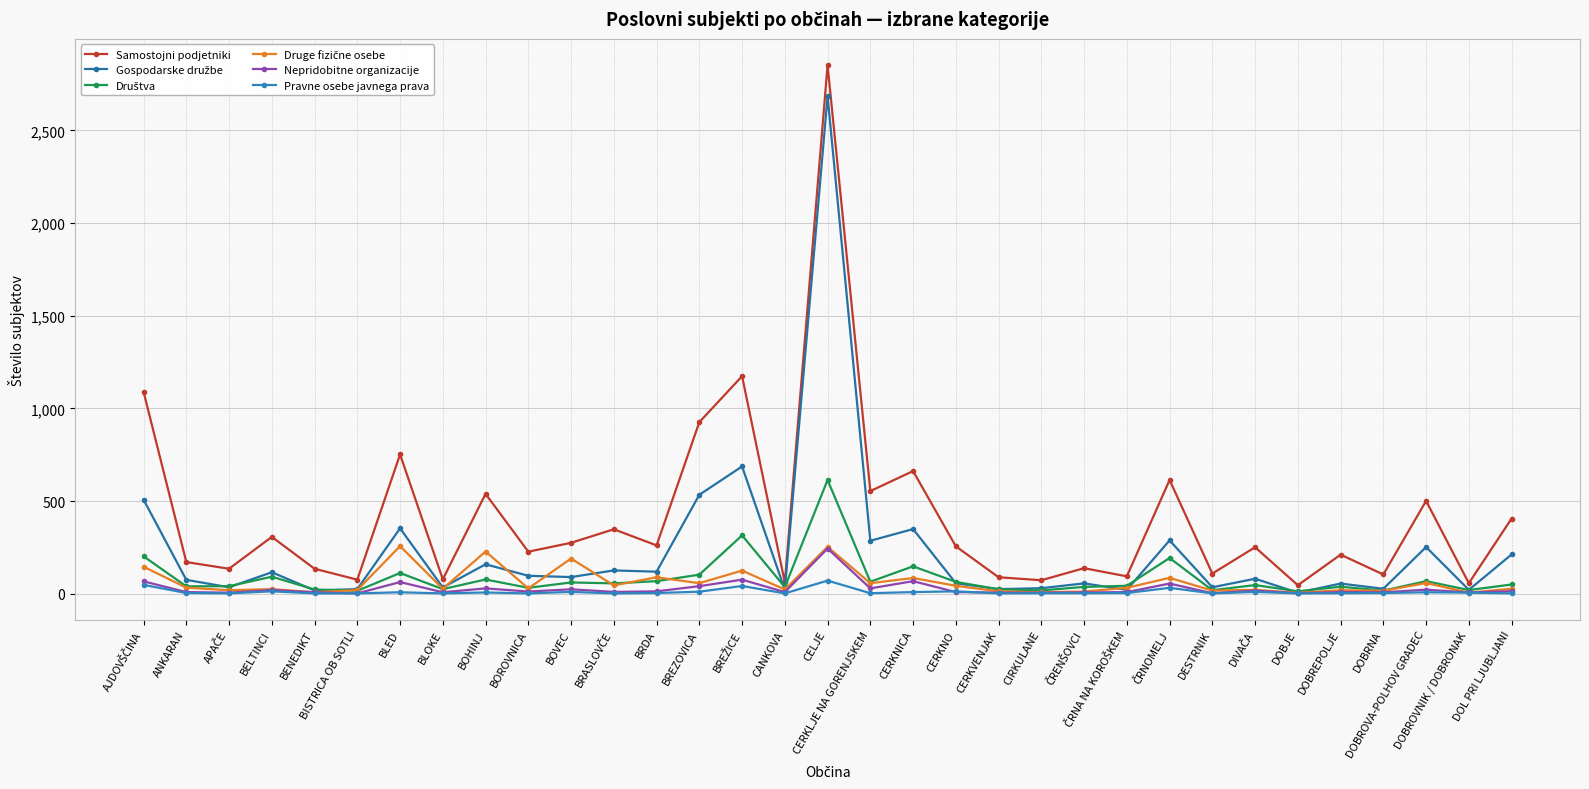

How many categories are shown in the chart?

33